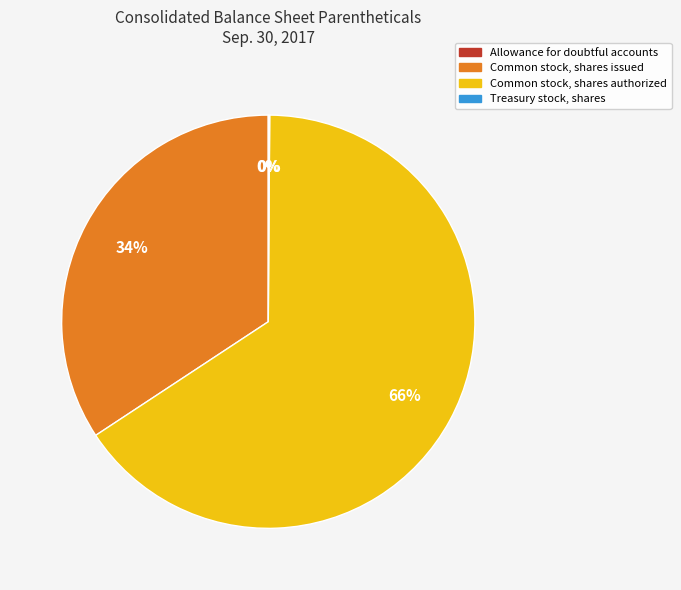

To the nearest percent, what is the difference between the largest and smallest slice percentages?

66%